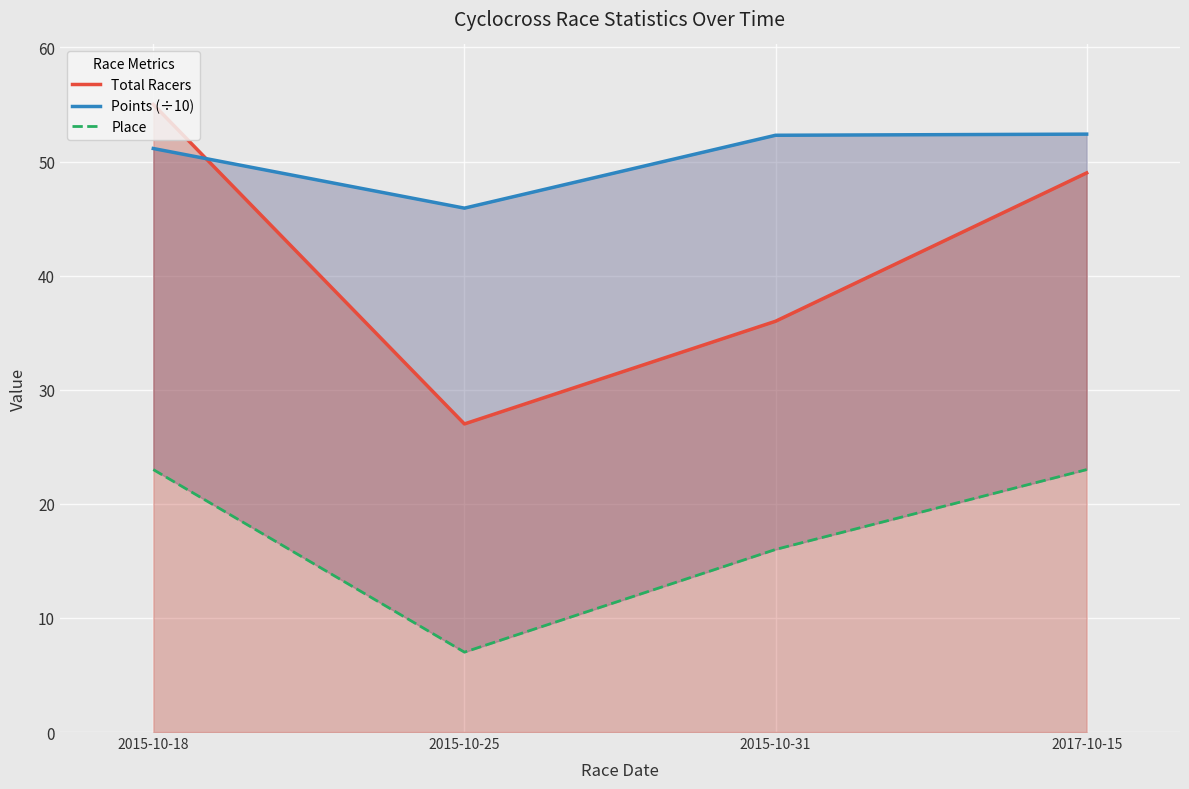

Which series has the largest total across all categories?

Points (÷10)